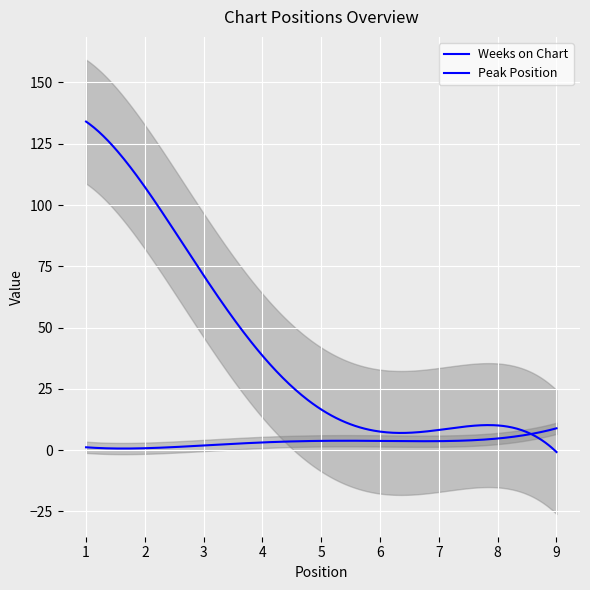

Is it true that Weeks on Chart equals 4 at 5?

True